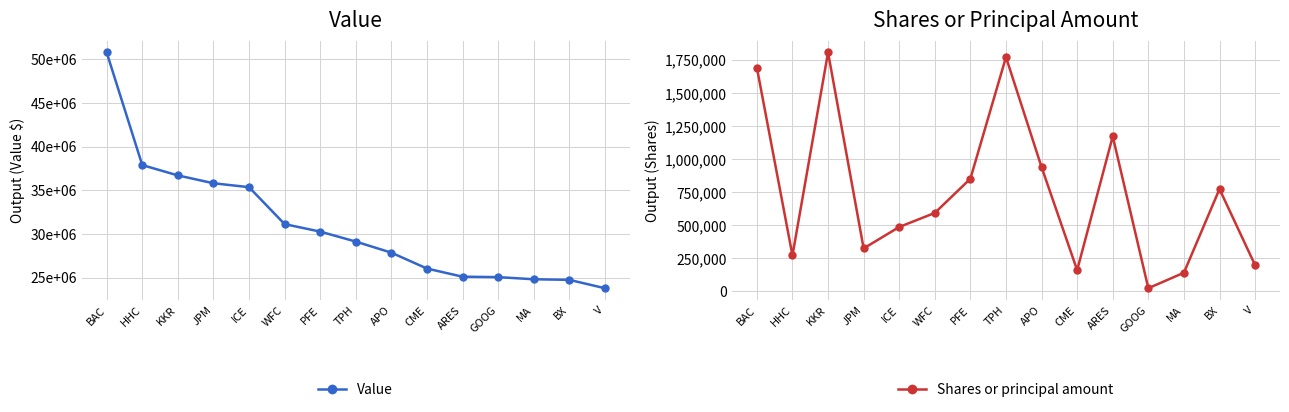

Does the chart display data point markers on the line(s)?

Yes